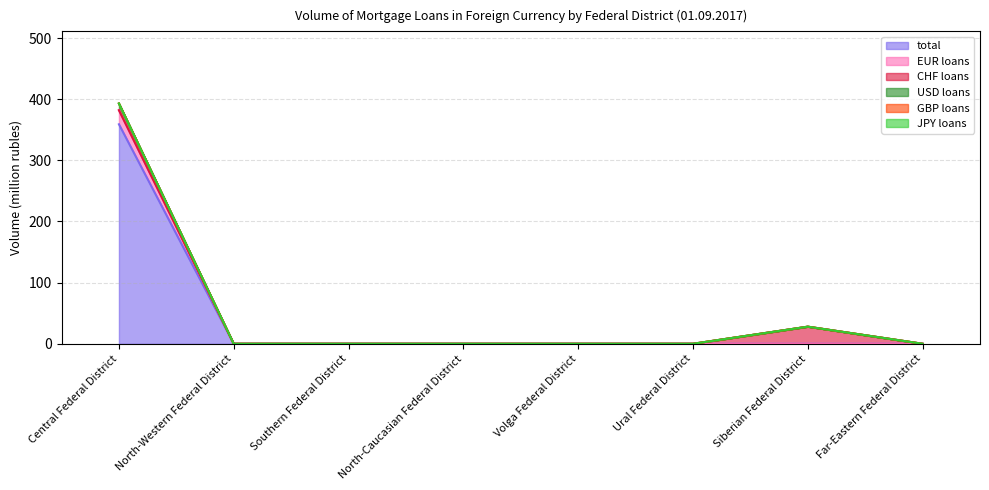

Does the chart display data point markers on the line(s)?

No